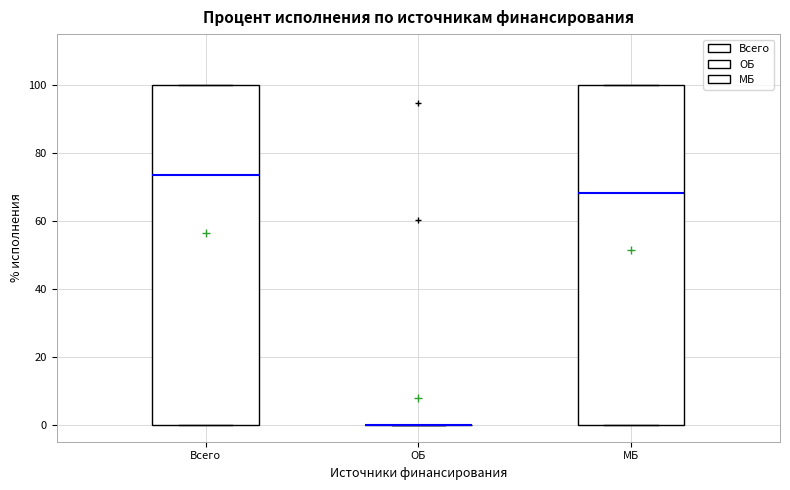

Reading left to right, transcribe this box plot: for each box, give where its median line is, the range the box spans, and where its two whiskers end, as read against the y-axis. The values are not printed on the chart, so give them approximately, as read against the axis.

Всего: median 74, box 0 to 100, whiskers 0 to 100
ОБ: box collapsed to a line at 0, whiskers 0 to 0
МБ: median 68, box 0 to 100, whiskers 0 to 100